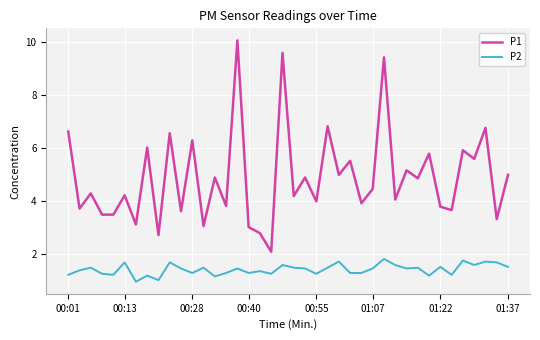

What is the difference between the maximum and minimum values in the P2 series?

0.9